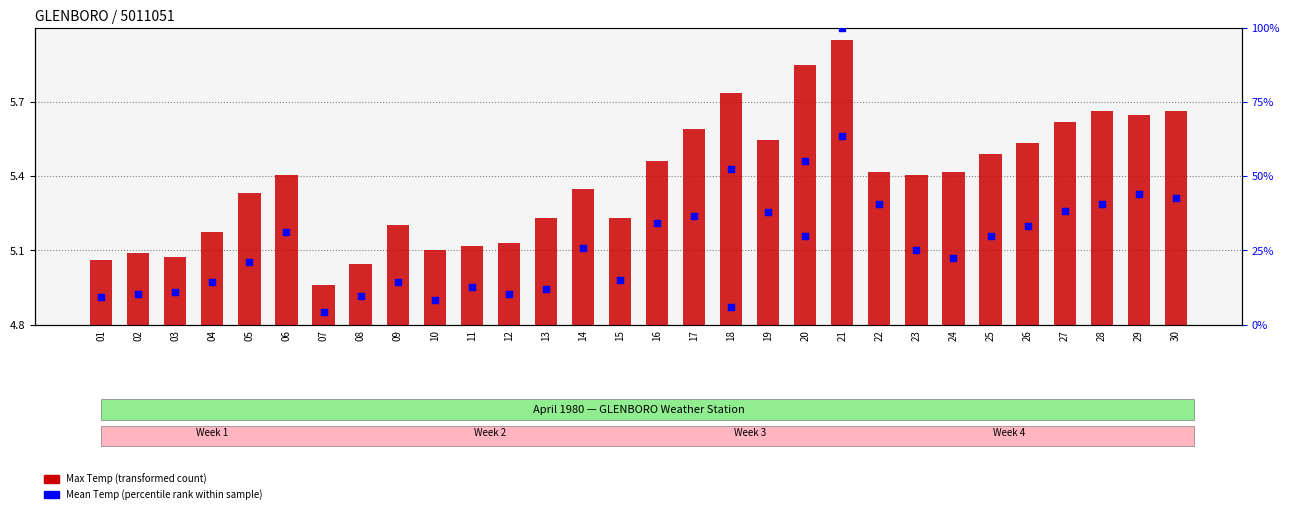

At which category is the sum across all series the highest?

21